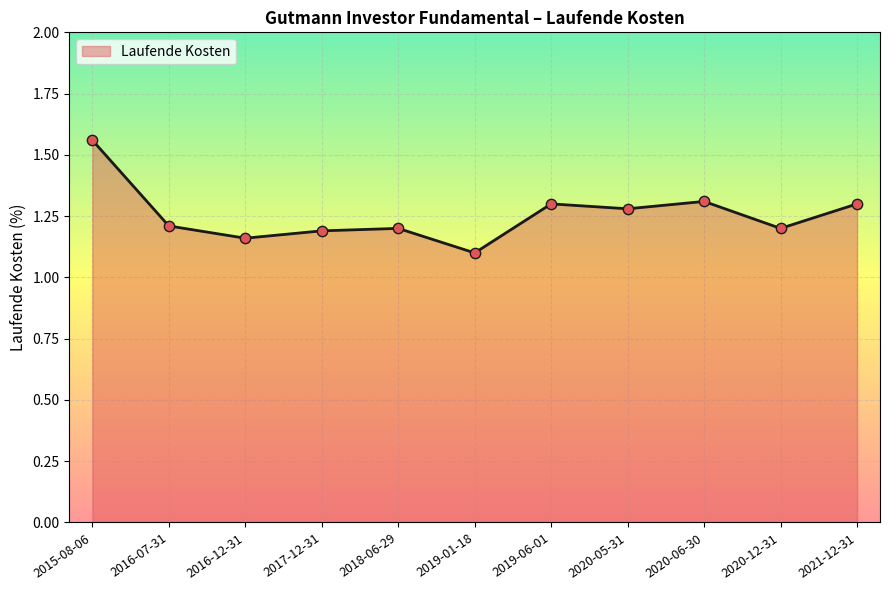

Approximately how many times larger is the value at 2018-06-29 compared to 2020-05-31?

0.9